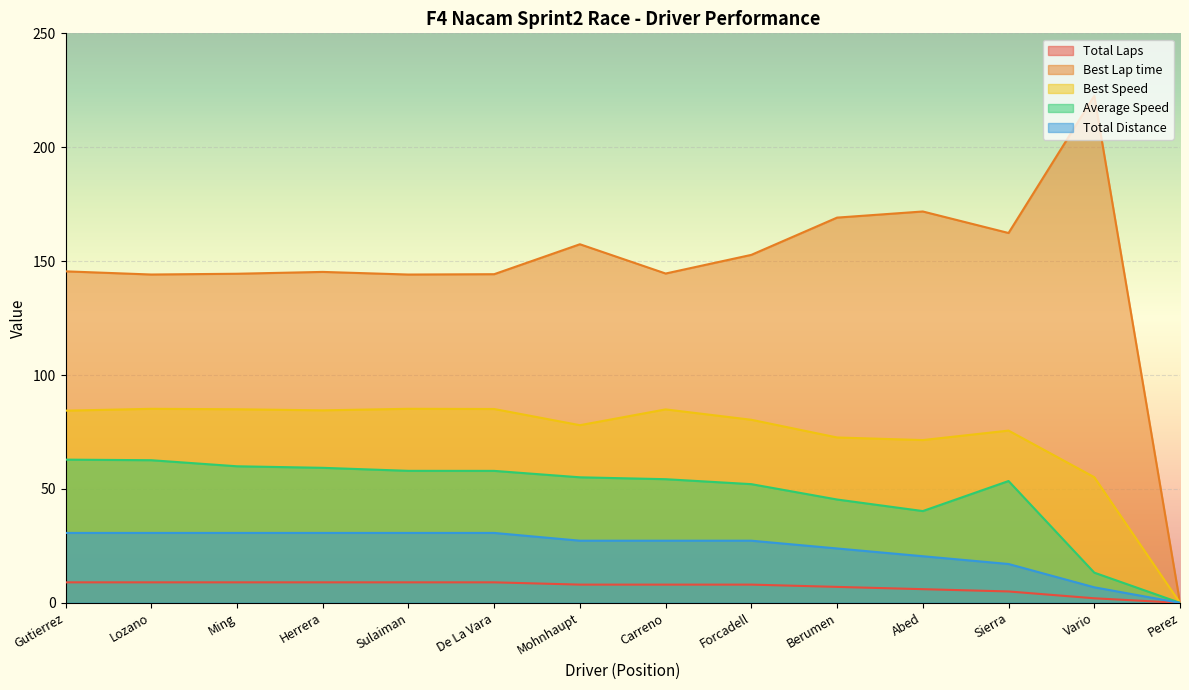

True or false: Total Laps and Best Lap time intersect in this chart.

False